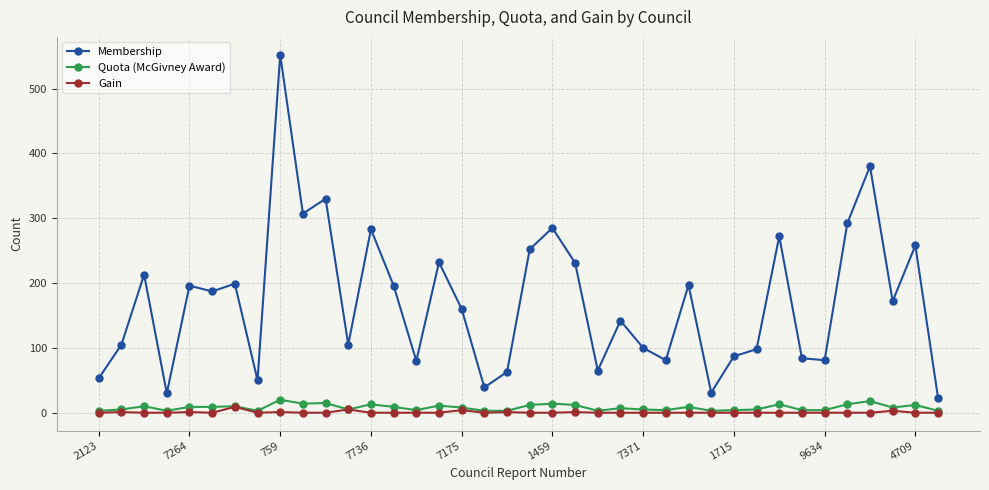

What is the difference between the maximum and minimum values in the Quota (McGivney Award) series?

17